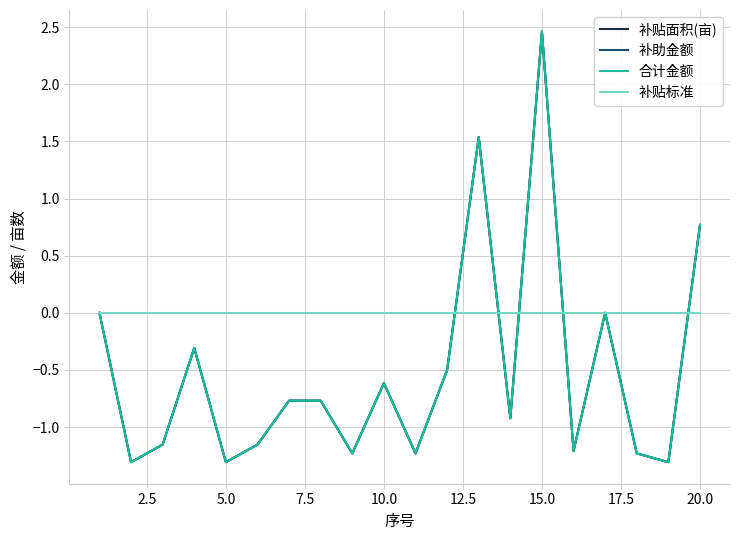

Which series has the largest total across all categories?

补贴标准